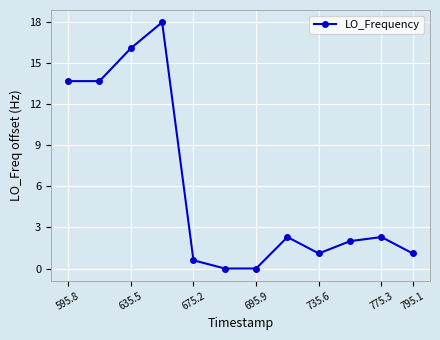

What is the greatest value displayed?

18.0